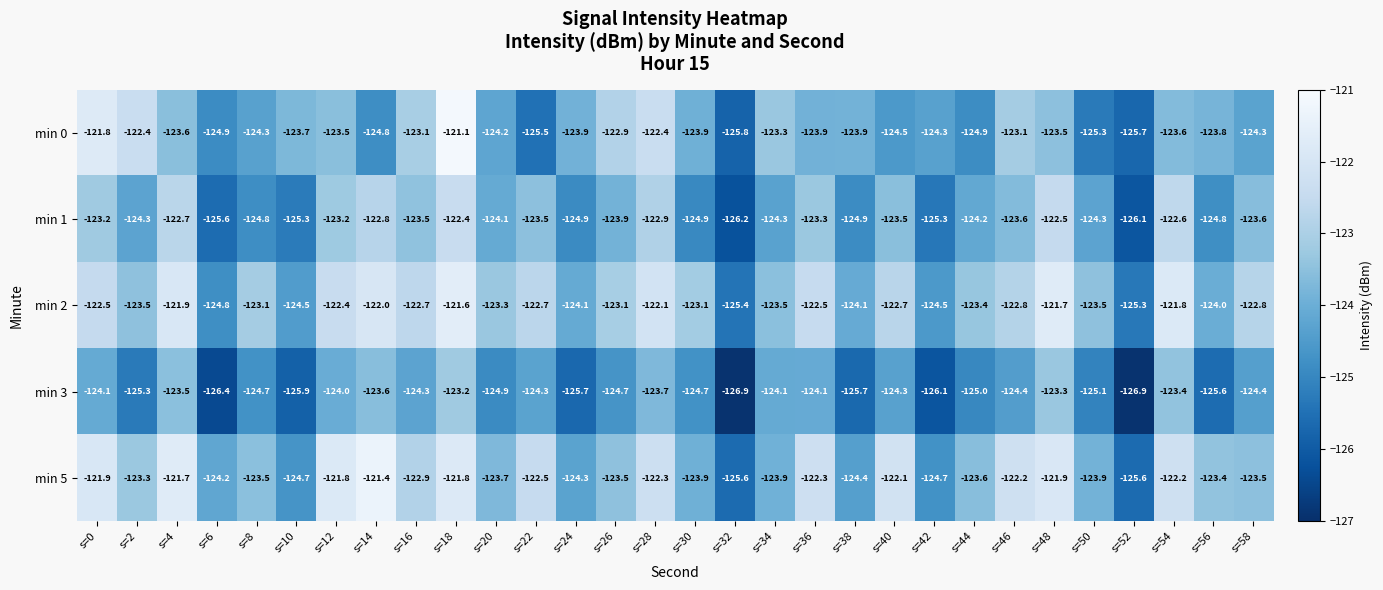

Which series changed the most between s=12 and s=44?

min 5